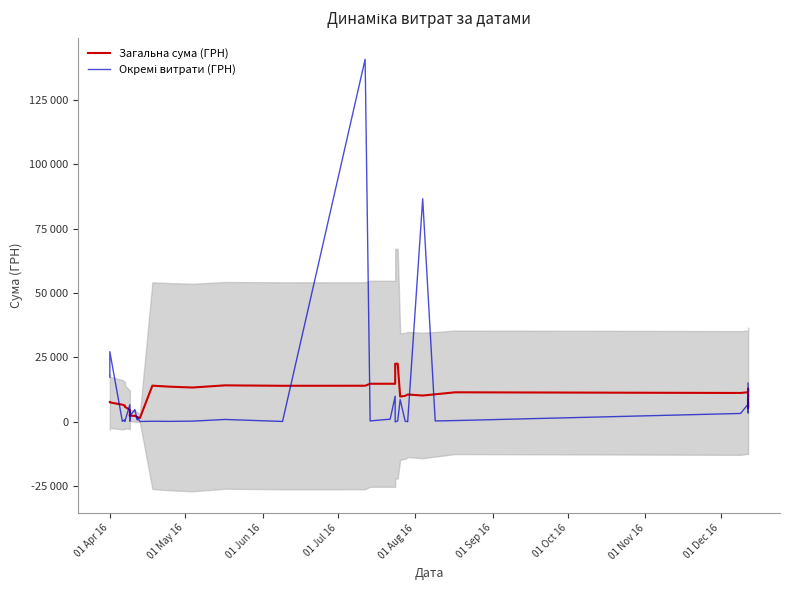

How many distinct data groups are displayed?

2